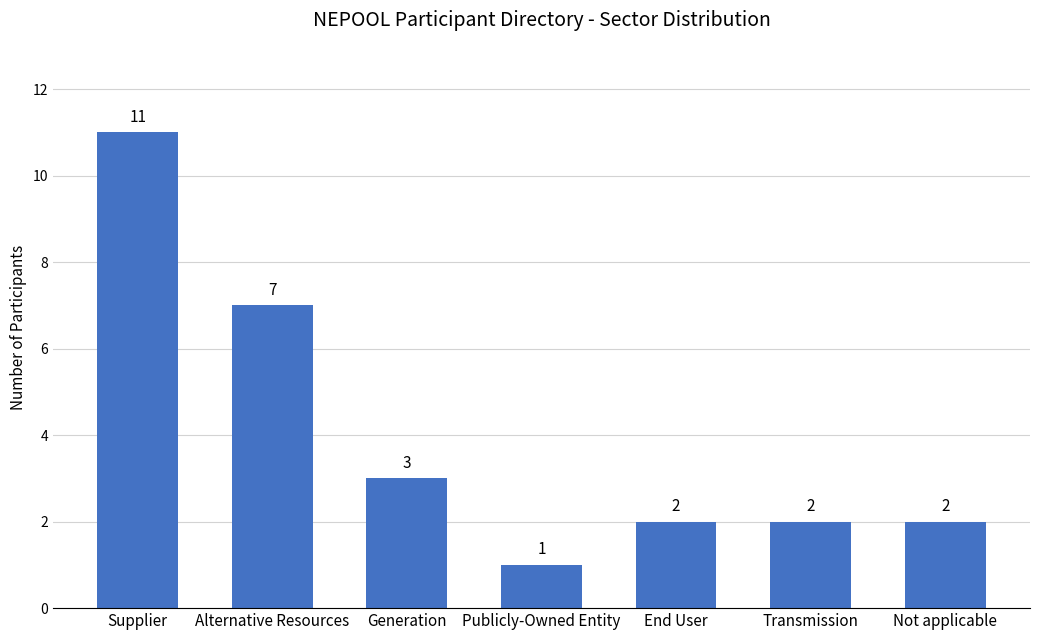

What is the value of the 5th bar from the left?

2